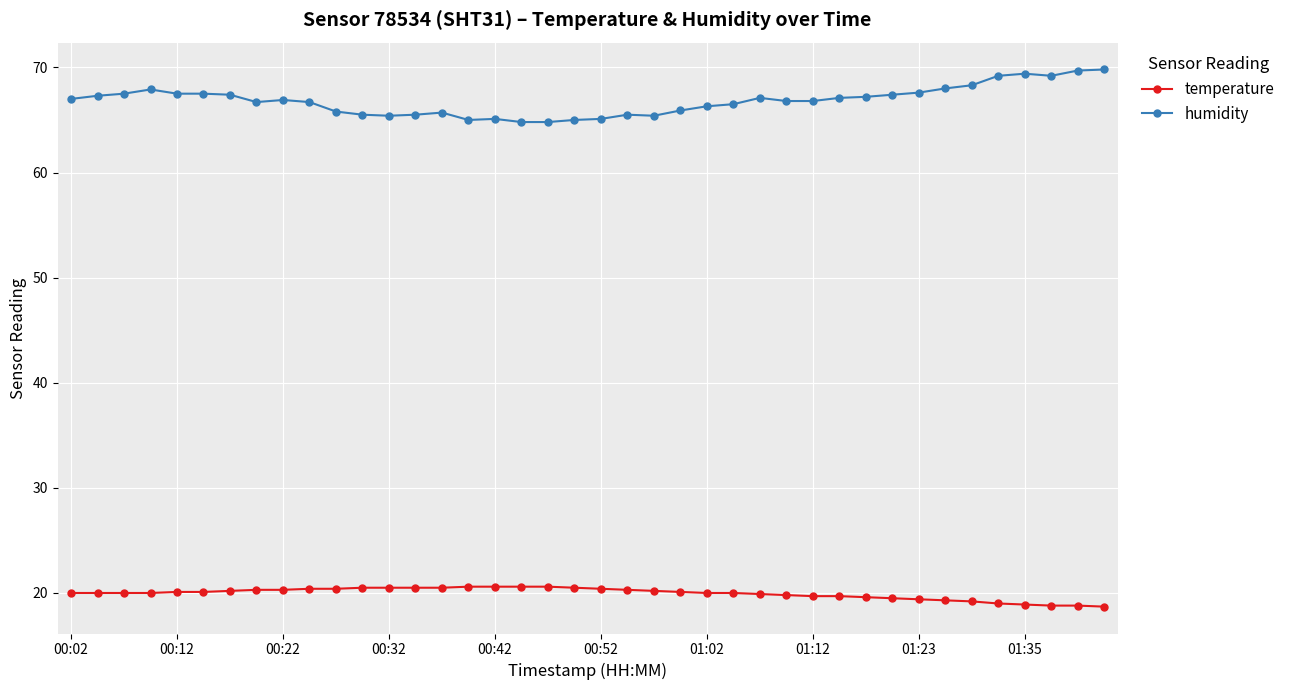

True or false: humidity has more than 0 interior local peaks.

True